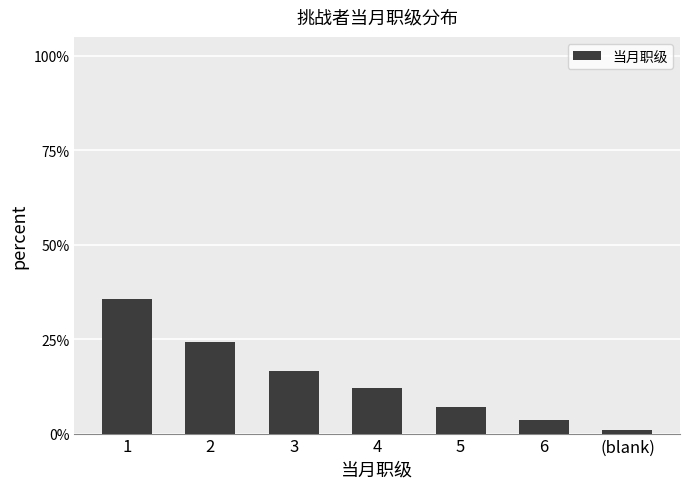

Between (blank) and 1, which is larger?

1